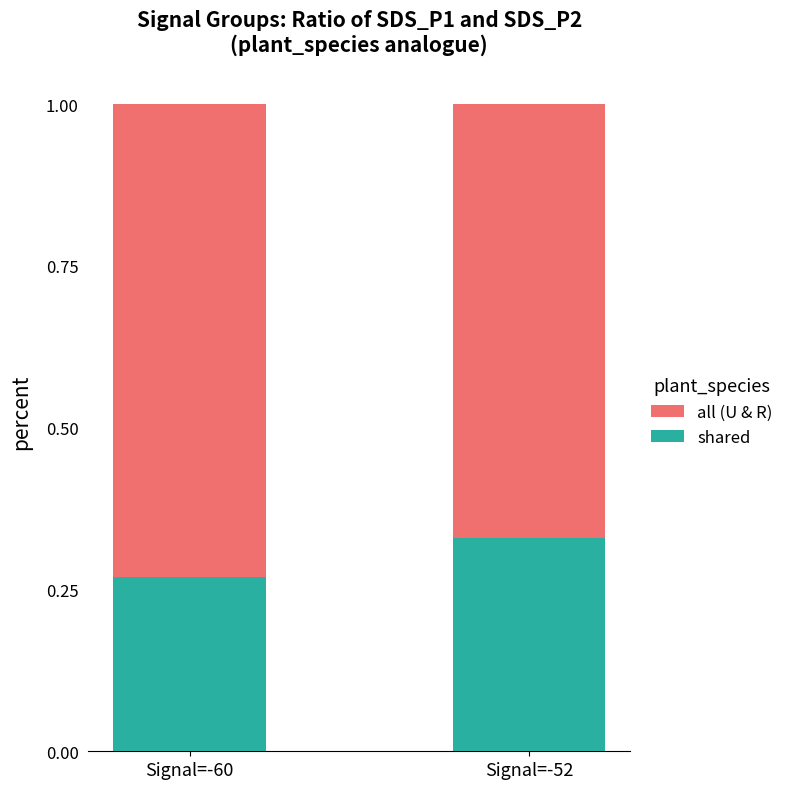

The value of shared at Signal=-60 is 0.4. True or false?

False